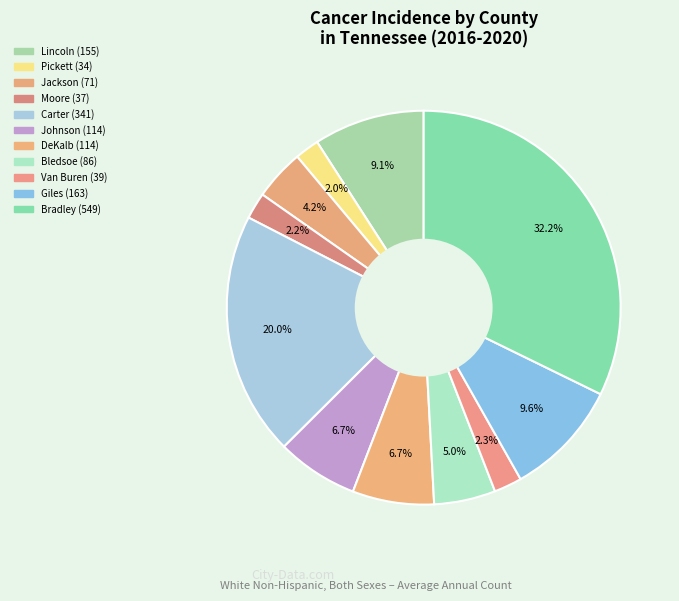

Which slice is the smallest?

Pickett County